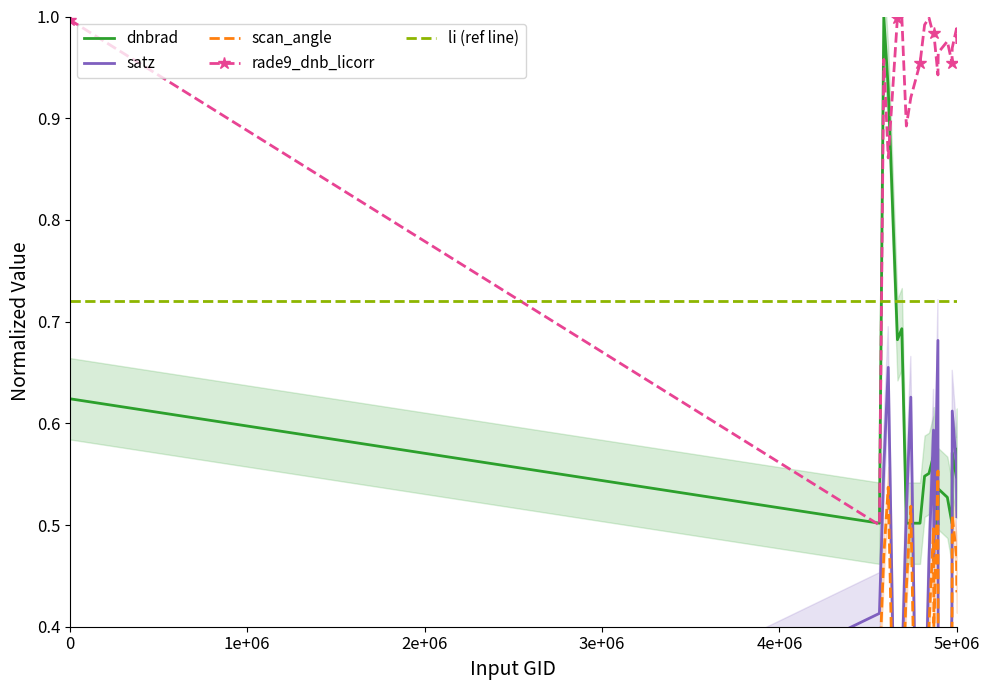

Is it true that rade9_dnb_licorr equals 0.4 at 5e+06?

False